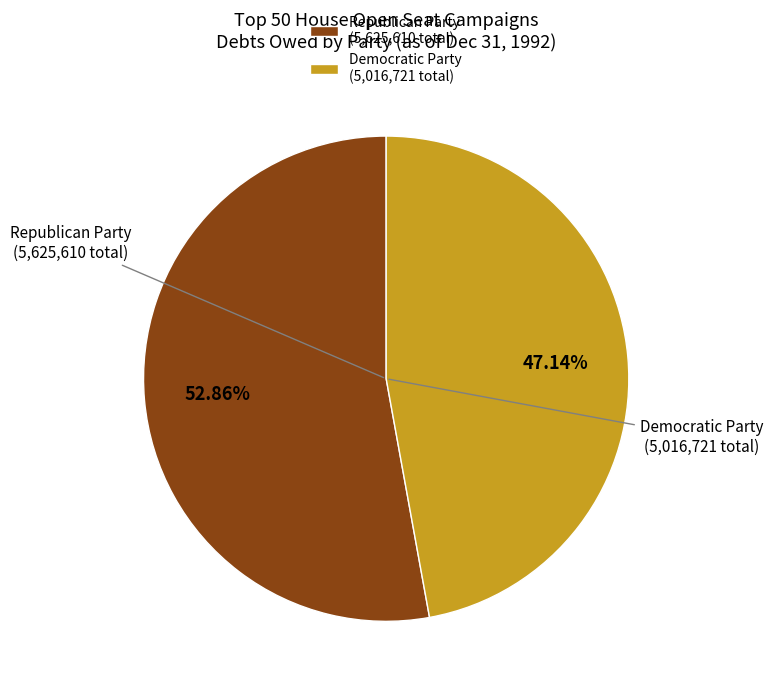

Is there any slice that represents more than half of the pie?

Yes